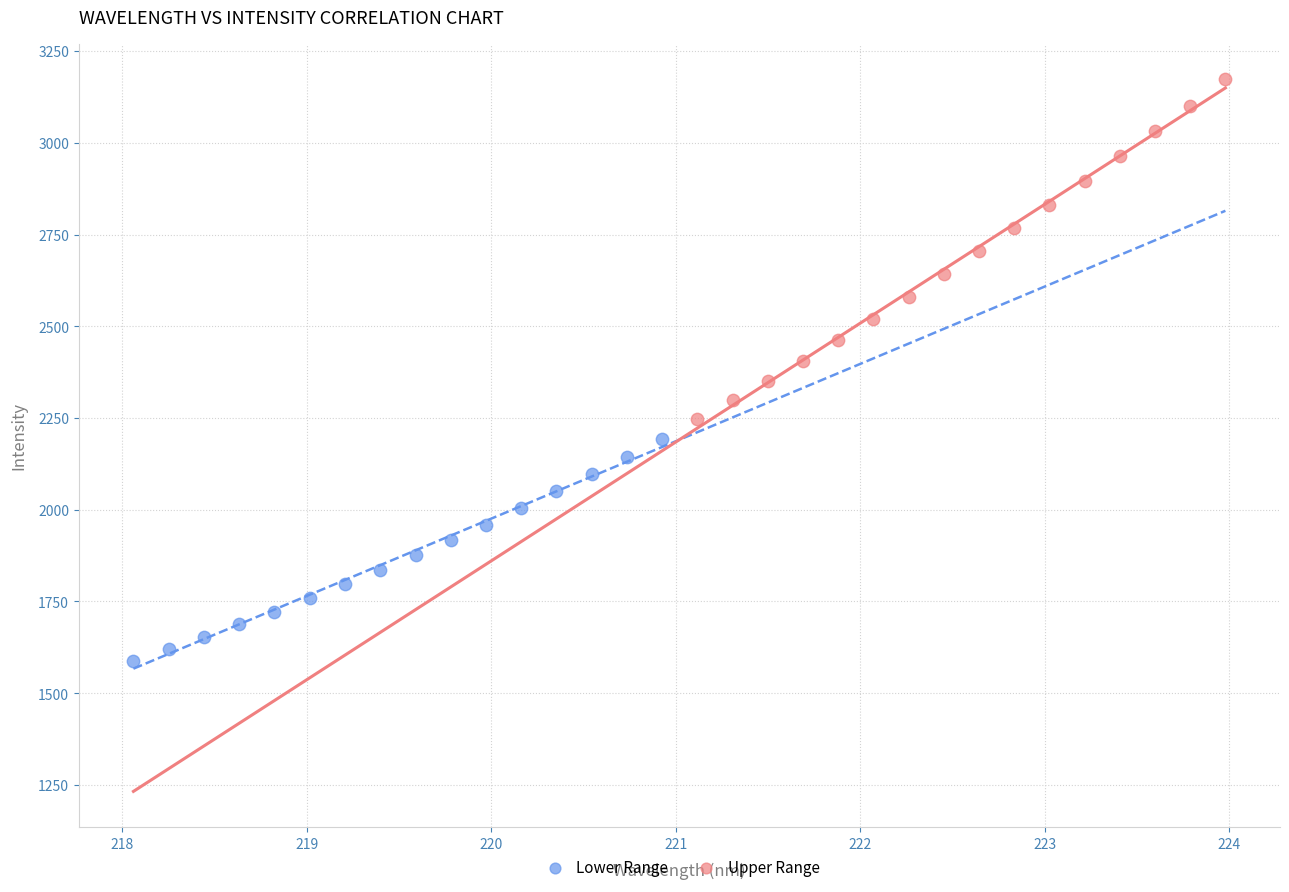

Which series reaches the maximum Y coordinate?

Upper Range